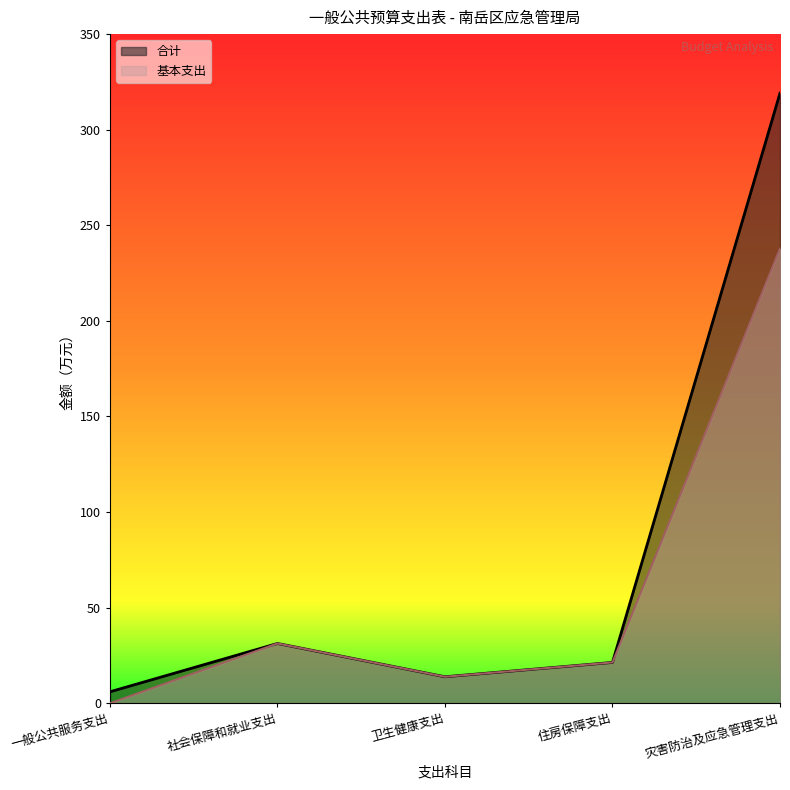

How many lines are shown in the chart?

2